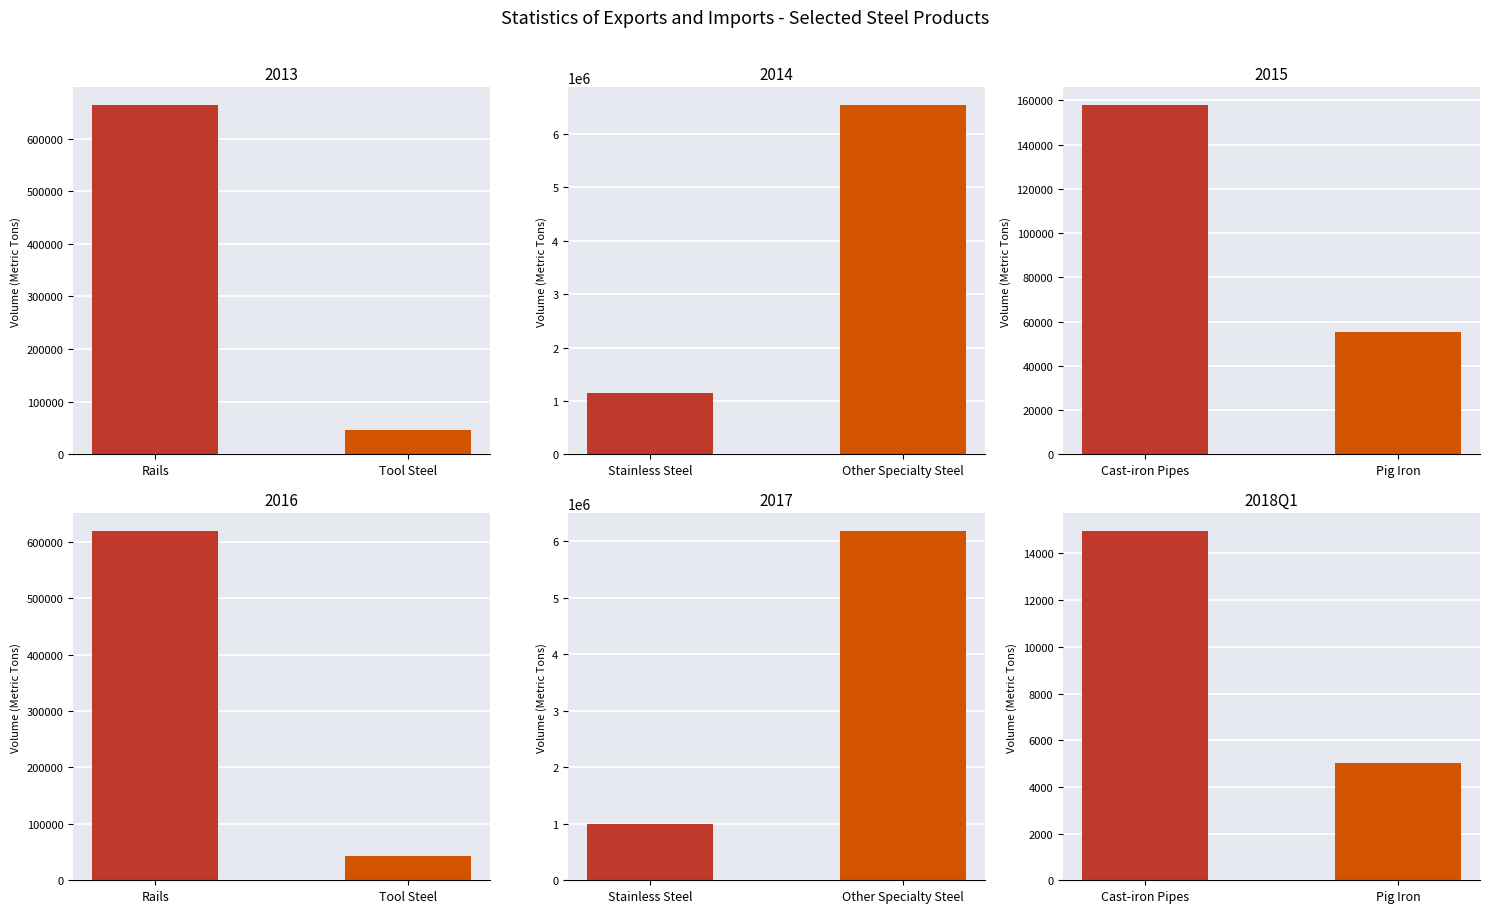

Between 0 and 1, which series saw the biggest shift?

Other Specialty Steel